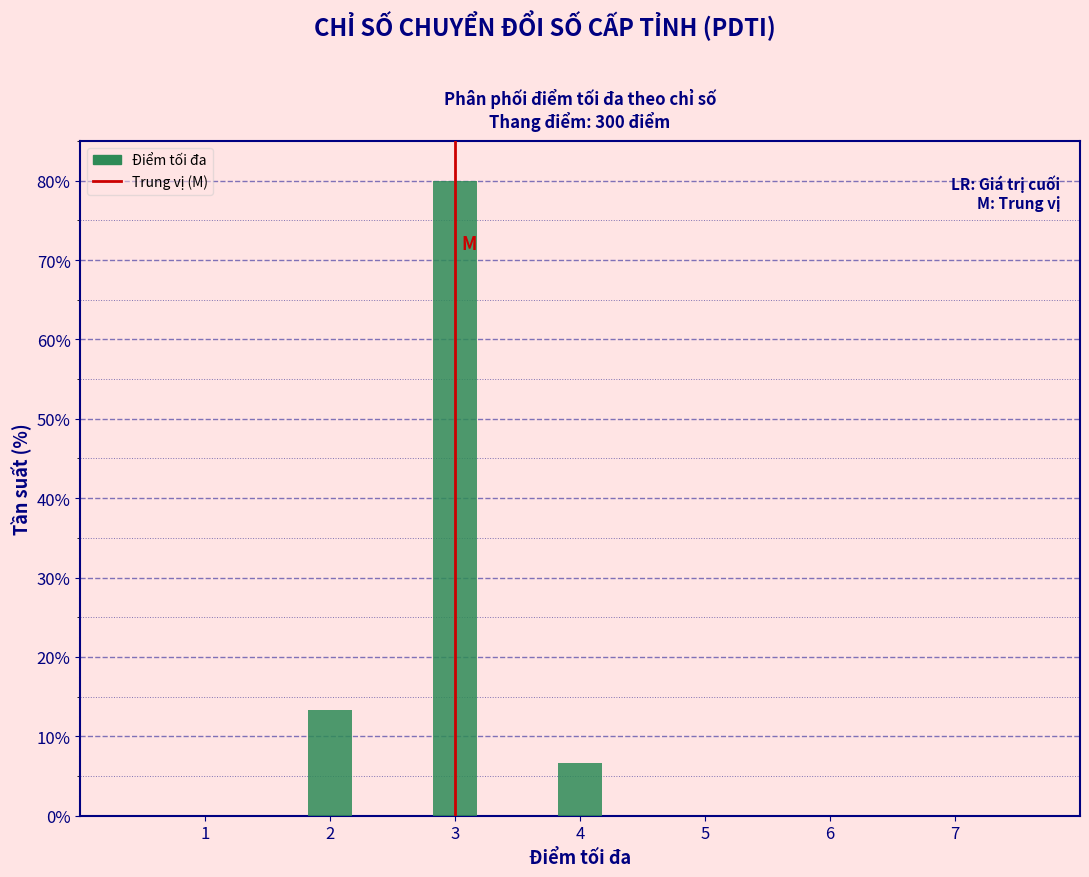

Reading right to left, transcribe all the data shown in this chart.

7=0.0	6=0.0	5=0.0	4=6.7	3=80.0	2=13.3	1=0.0